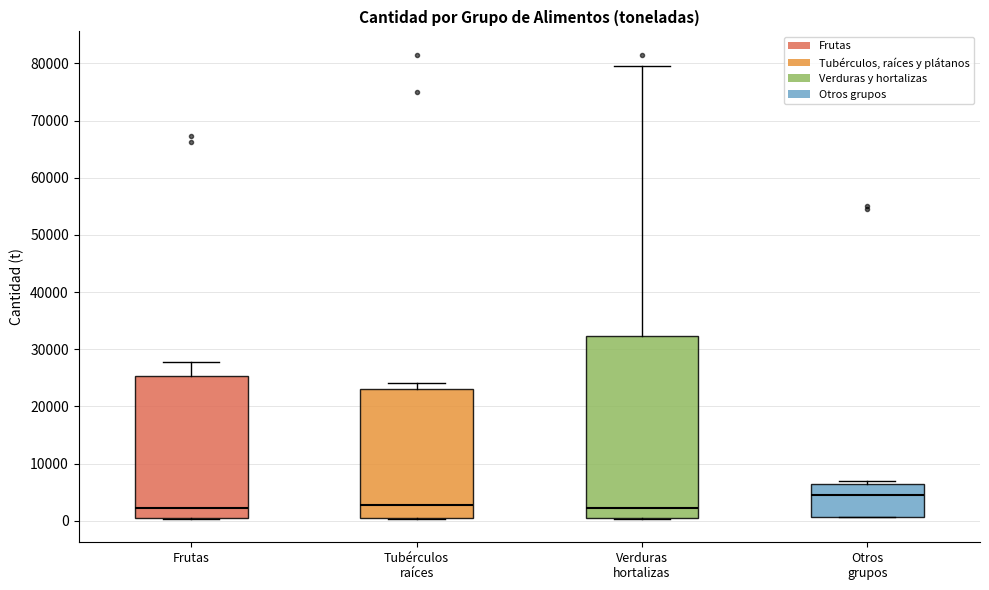

Which box has the highest median line?

Otros grupos